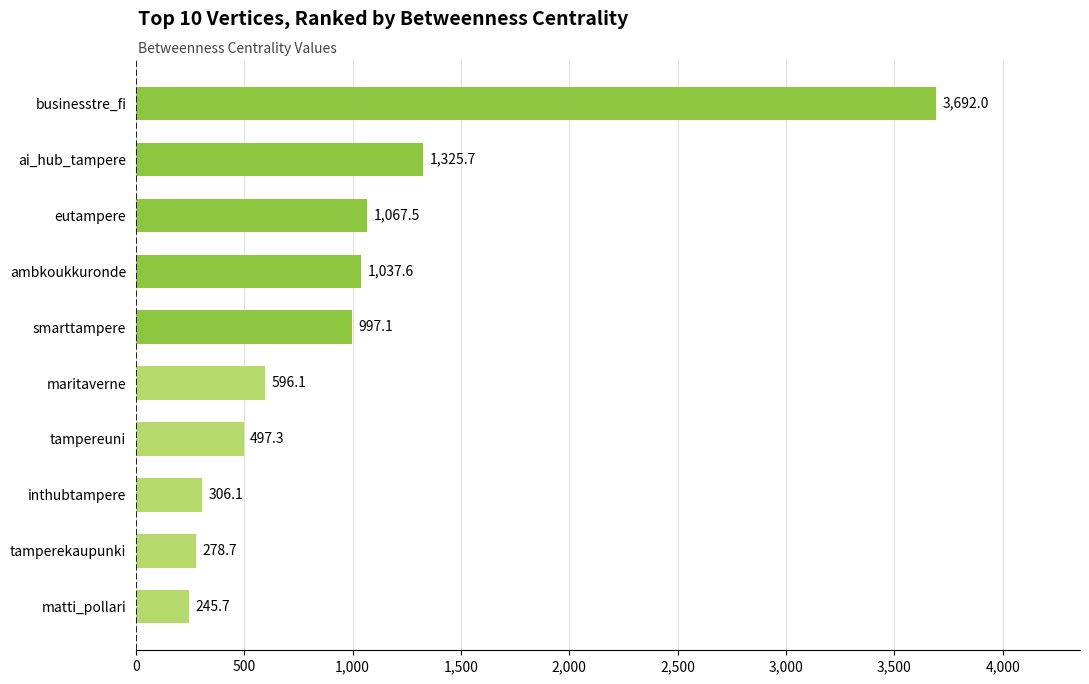

Is it true that the value at tamperekaupunki is 278.7?

True